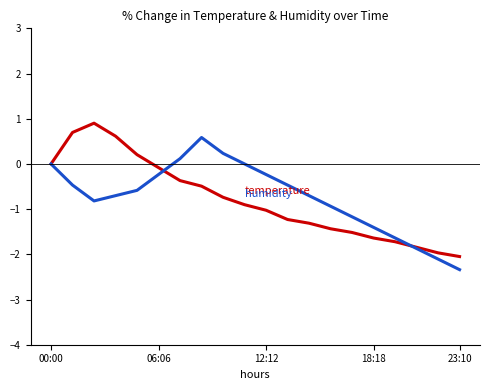

What is the minimum value shown in the chart?

-2.3